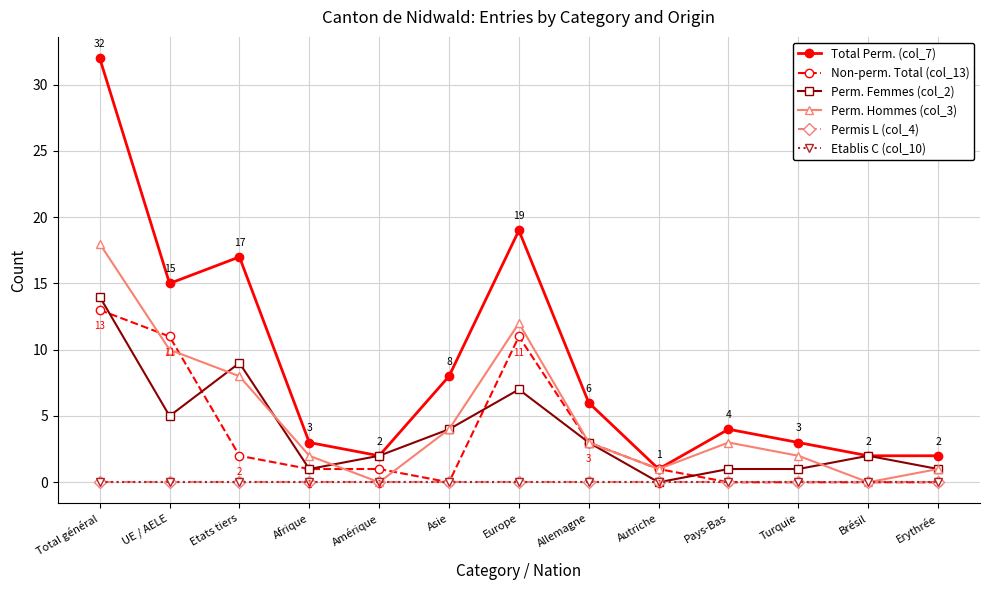

Which series changed the most between Total général and Erythrée?

Total Perm. (col_7)